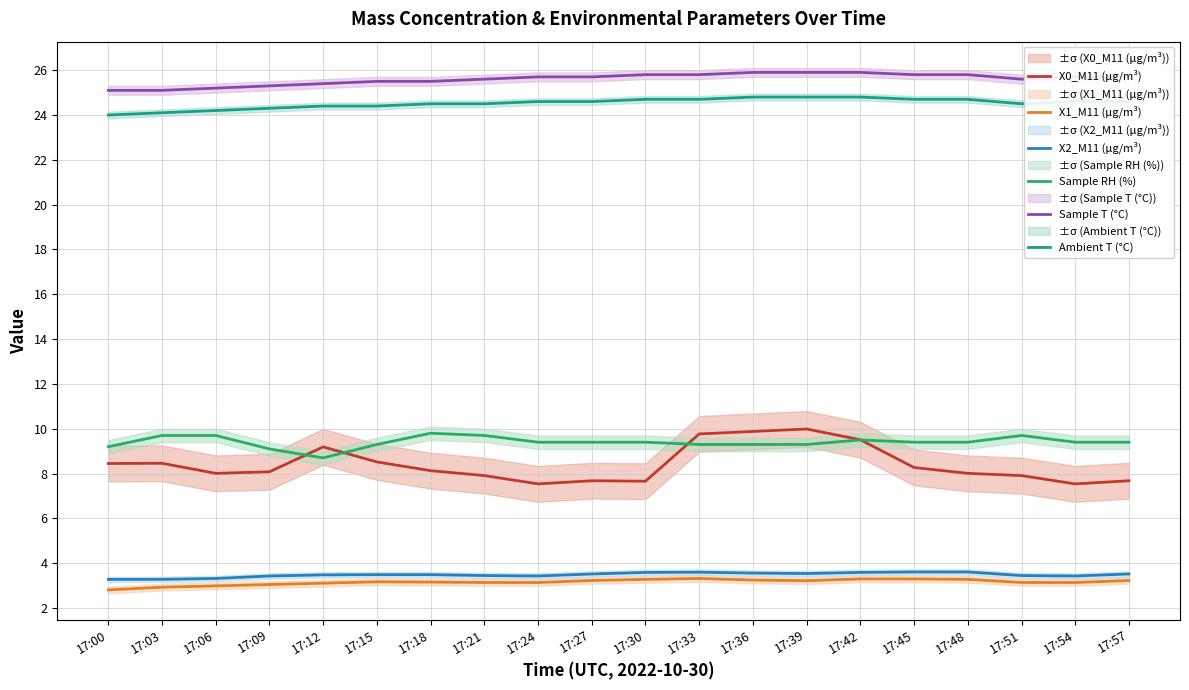

True or false: X1_M11 (μg/m³) and Ambient T (°C) intersect in this chart.

False